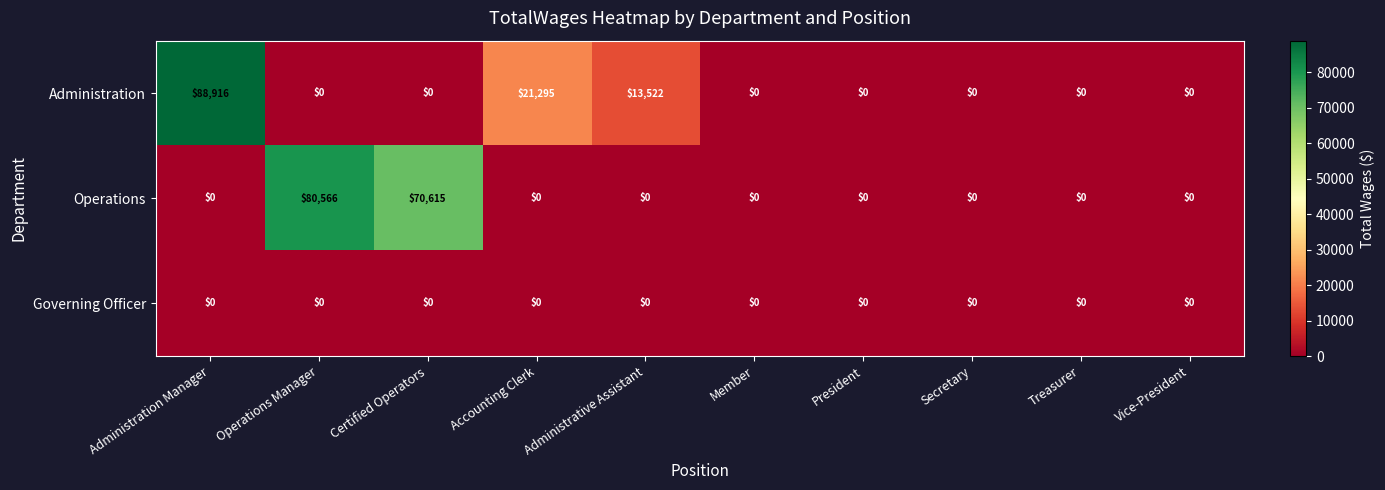

At how many categories does at least one series exceed 61017?

3